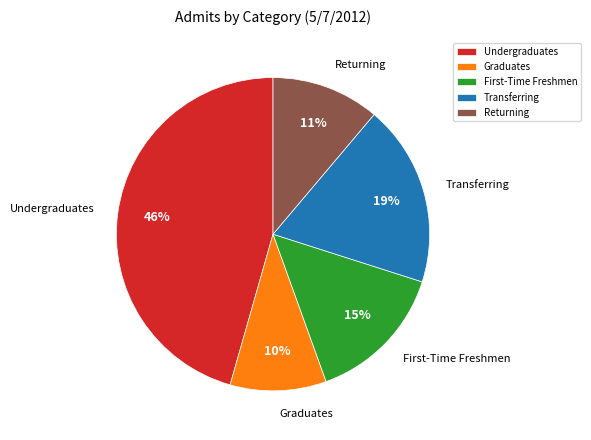

True or false: Undergraduates accounts for 35% of the total.

False